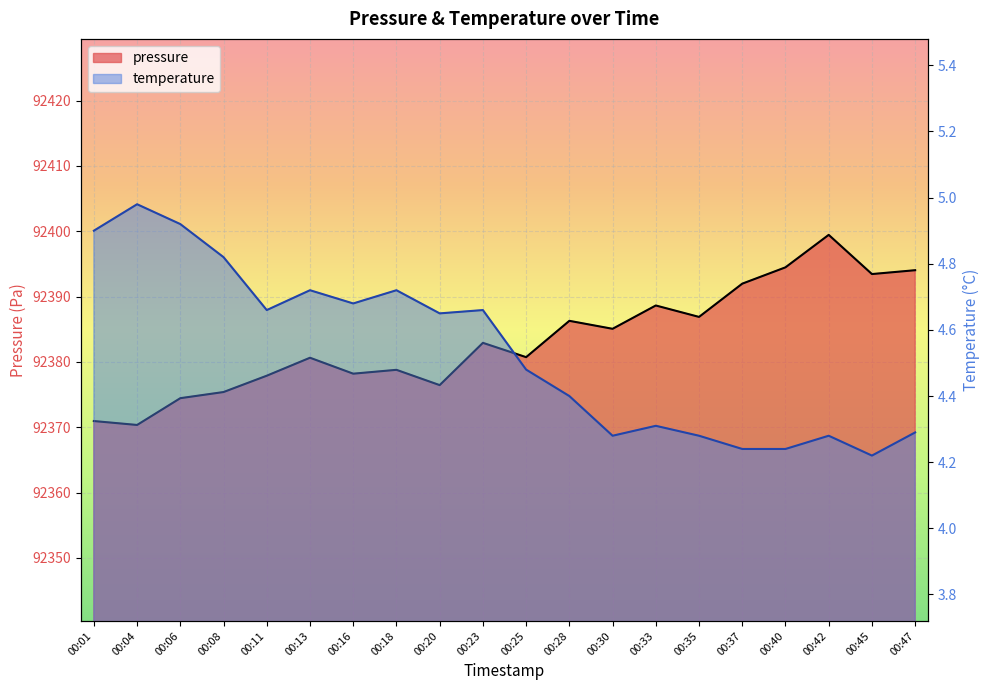

At which category does the chart reach its minimum across all series?

00:45